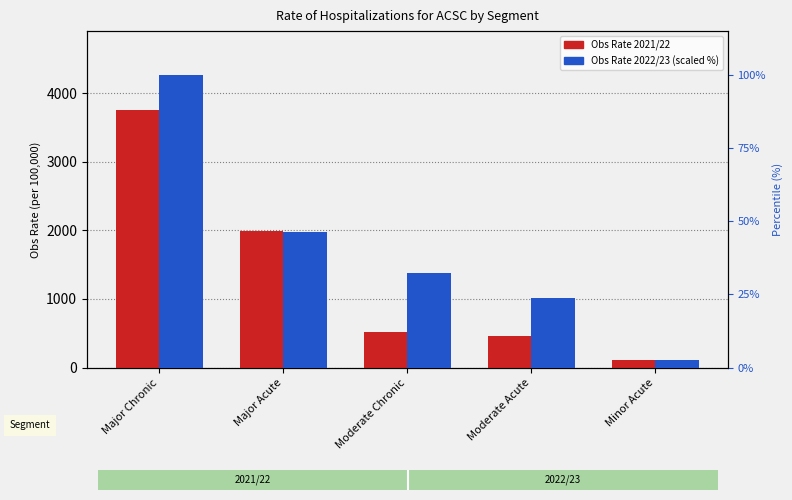

What is the total value across all series at Major Acute?

2042.8